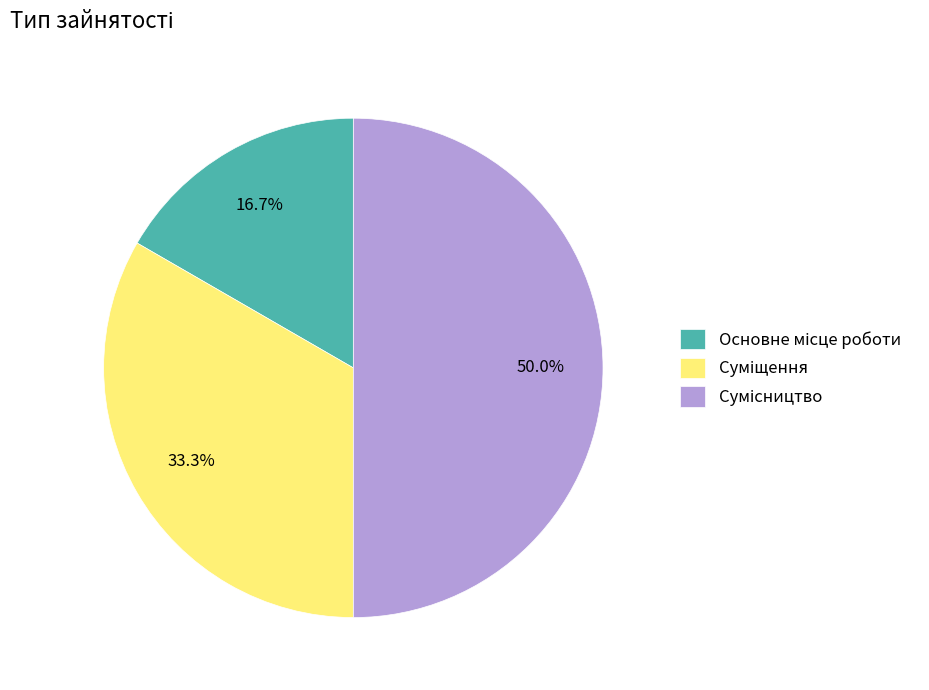

How many segments does this pie chart have?

3